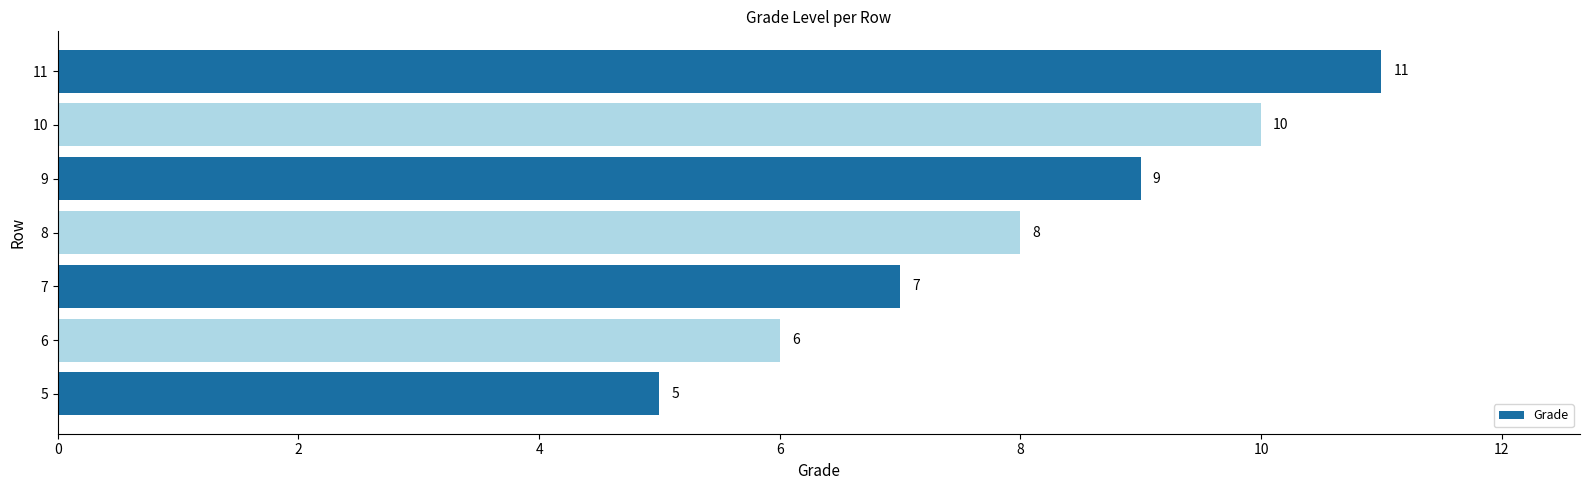

Count the values in the range 6 to 10.

5